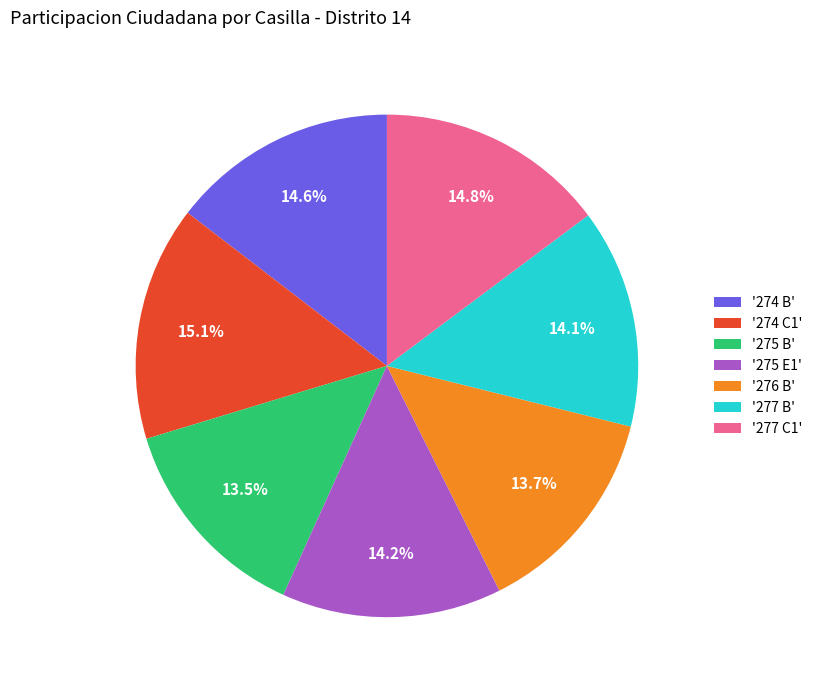

Between '274 C1' and '275 B', which is larger?

'274 C1'